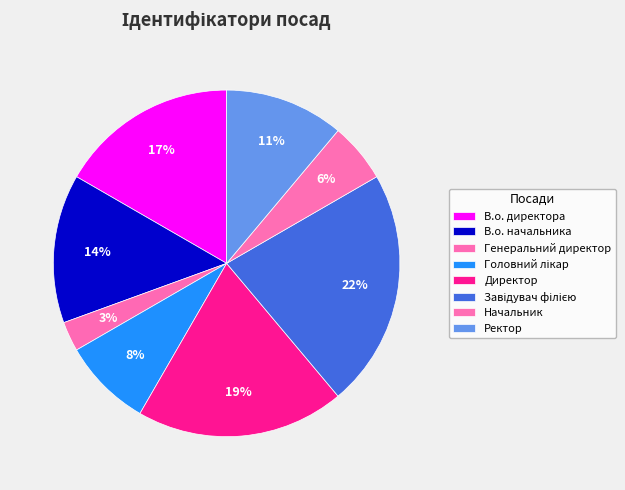

How many slices are in this pie chart?

8